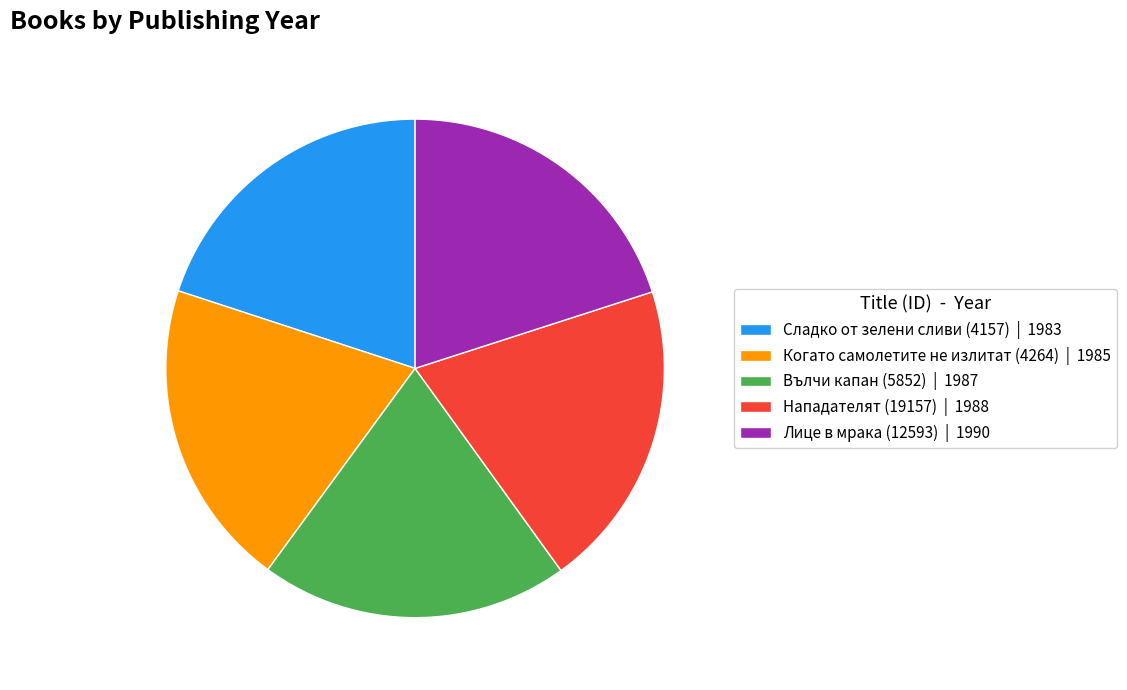

Does Вълчи капан (5852) represent more than half of the total?

No